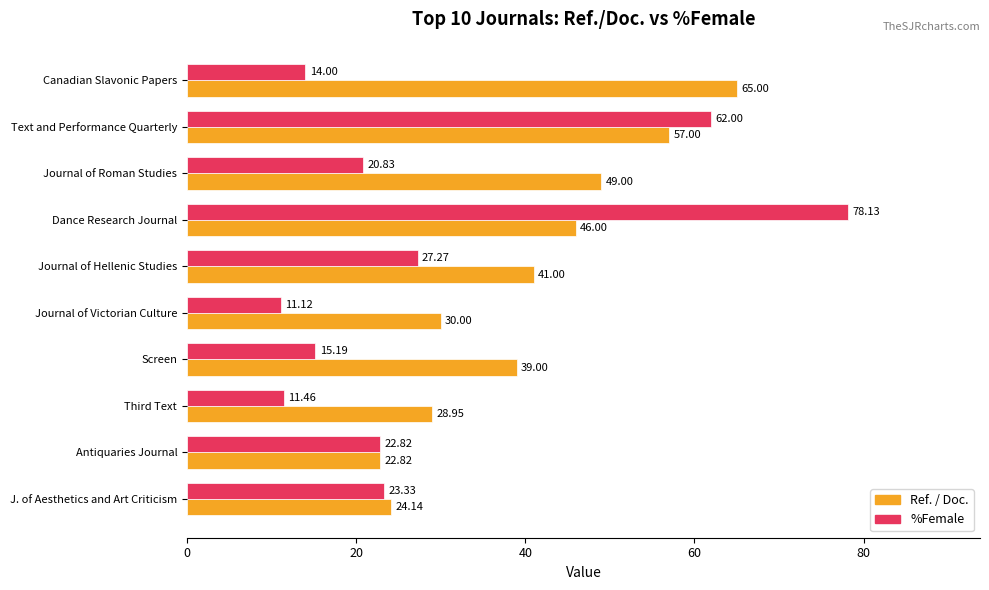

Which series has the largest total across all categories?

Ref. / Doc.